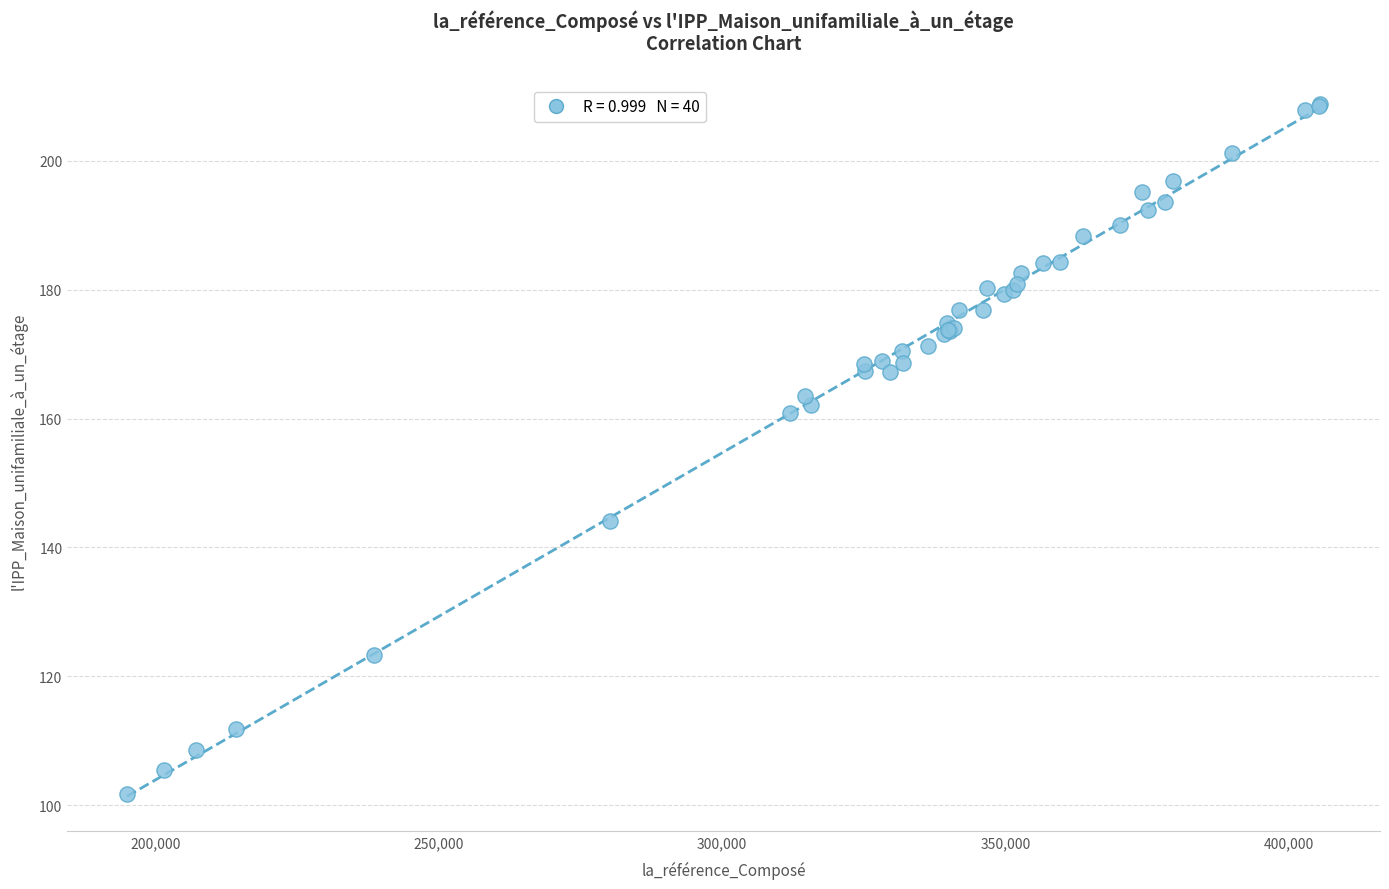

What Y value in the scatter plot is closest to 155?

160.8